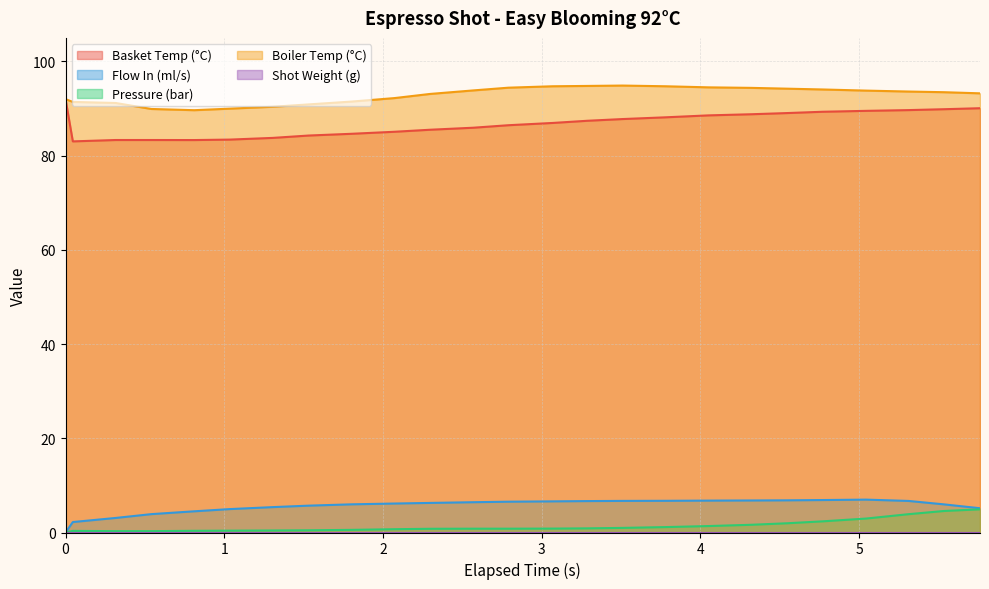

True or false: Boiler Temp (°C) and Pressure (bar) cross at least once.

False